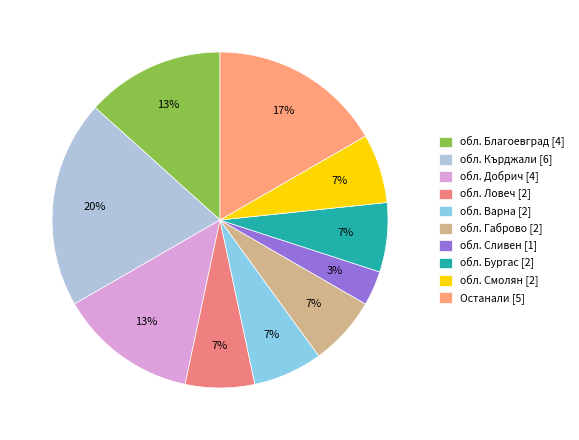

How many segments does this pie chart have?

10